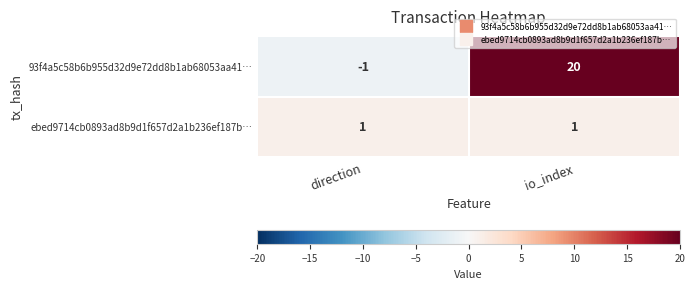

What is the total value across all series at io_index?

21